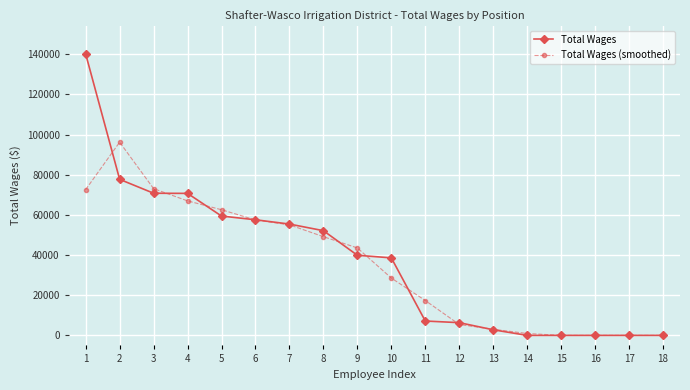

True or false: Total Wages has a value of 0.0 at 15.

True